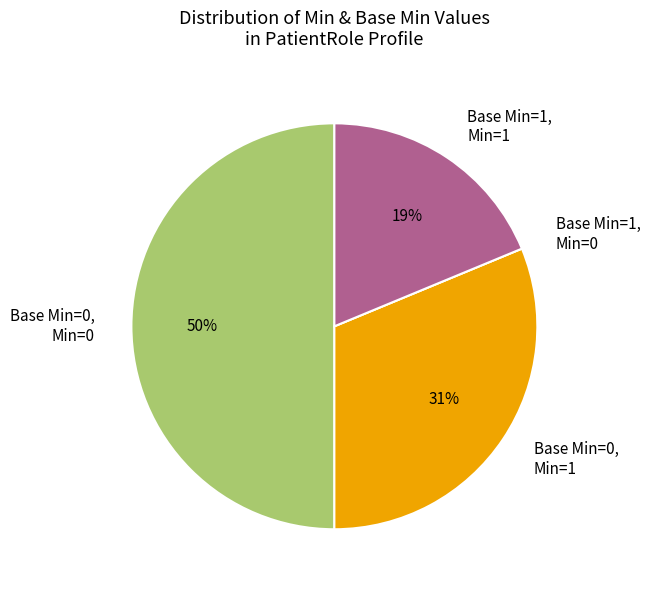

What percentage is the Base Min=1, Min=1 slice, to the nearest percent?

19%